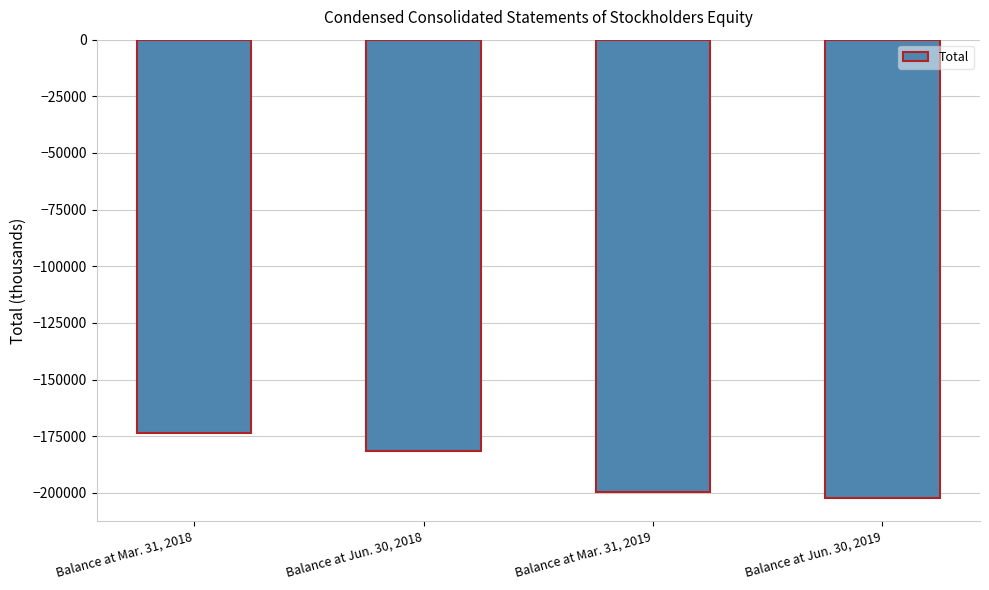

What is the average value?

-189295